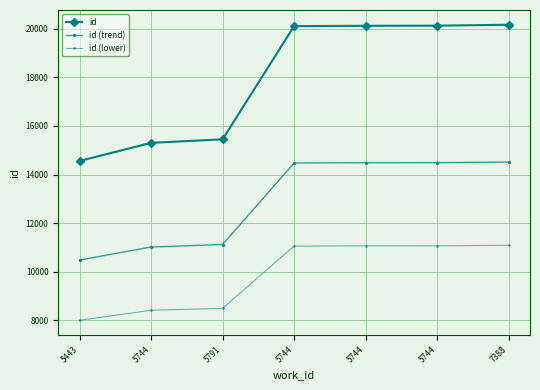

How many values in the id (lower) series are below 11056?

3